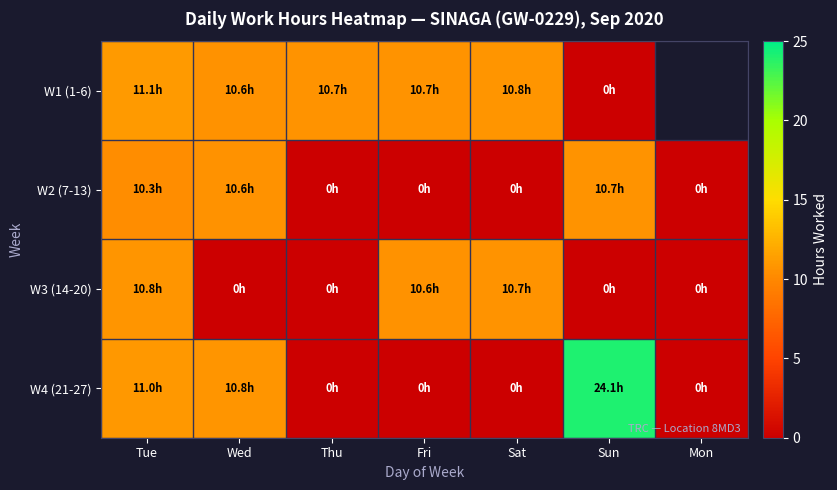

Is it true that W4 (21-27) equals 0.0 at Sat?

True